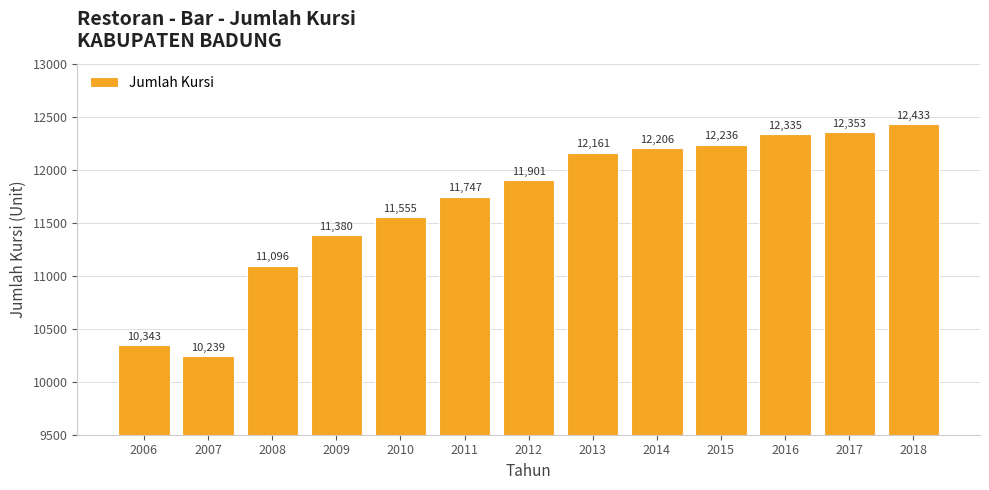

Reading left to right, what are all the values shown in this chart?

2006=10343	2007=10239	2008=11096	2009=11380	2010=11555	2011=11747	2012=11901	2013=12161	2014=12206	2015=12236	2016=12335	2017=12353	2018=12433